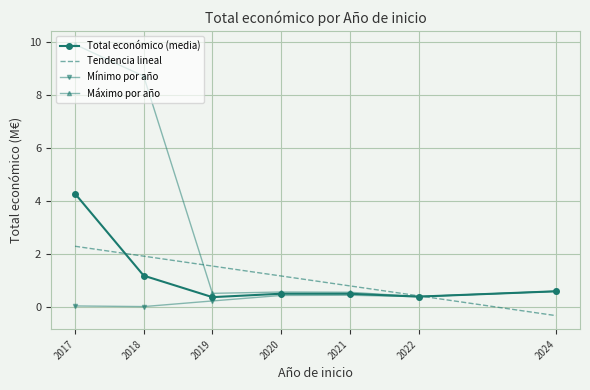

What is the minimum value shown in the chart?

-0.3